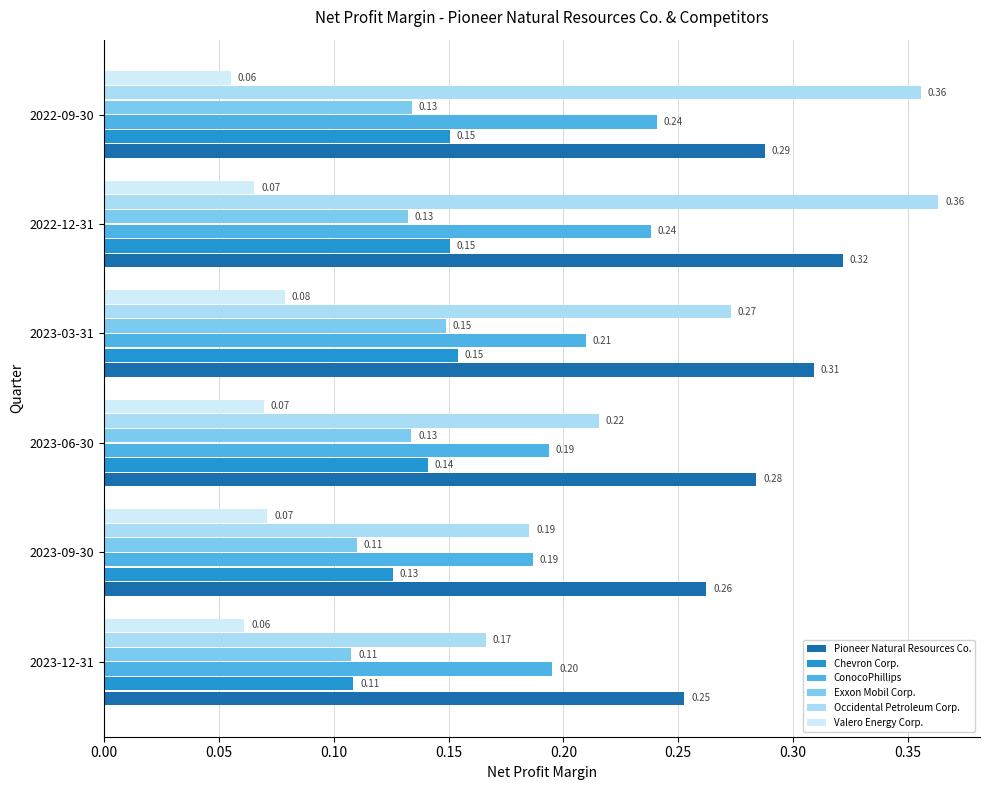

Rank the series at 2023-06-30 from lowest to highest value.

Valero Energy Corp., Exxon Mobil Corp., Chevron Corp., ConocoPhillips, Occidental Petroleum Corp., Pioneer Natural Resources Co.